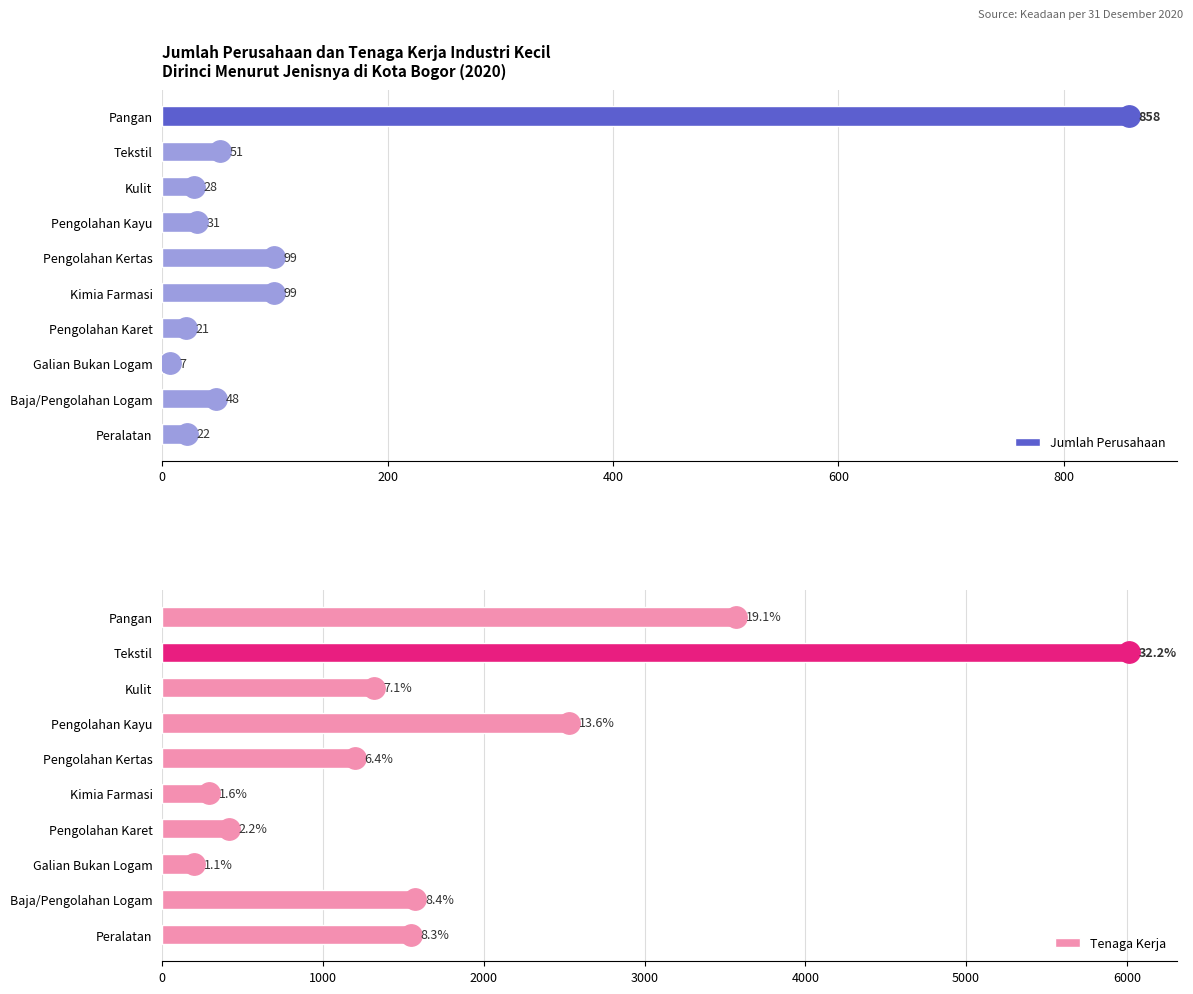

What are all the series names shown in the legend?

Jumlah Perusahaan, Tenaga Kerja